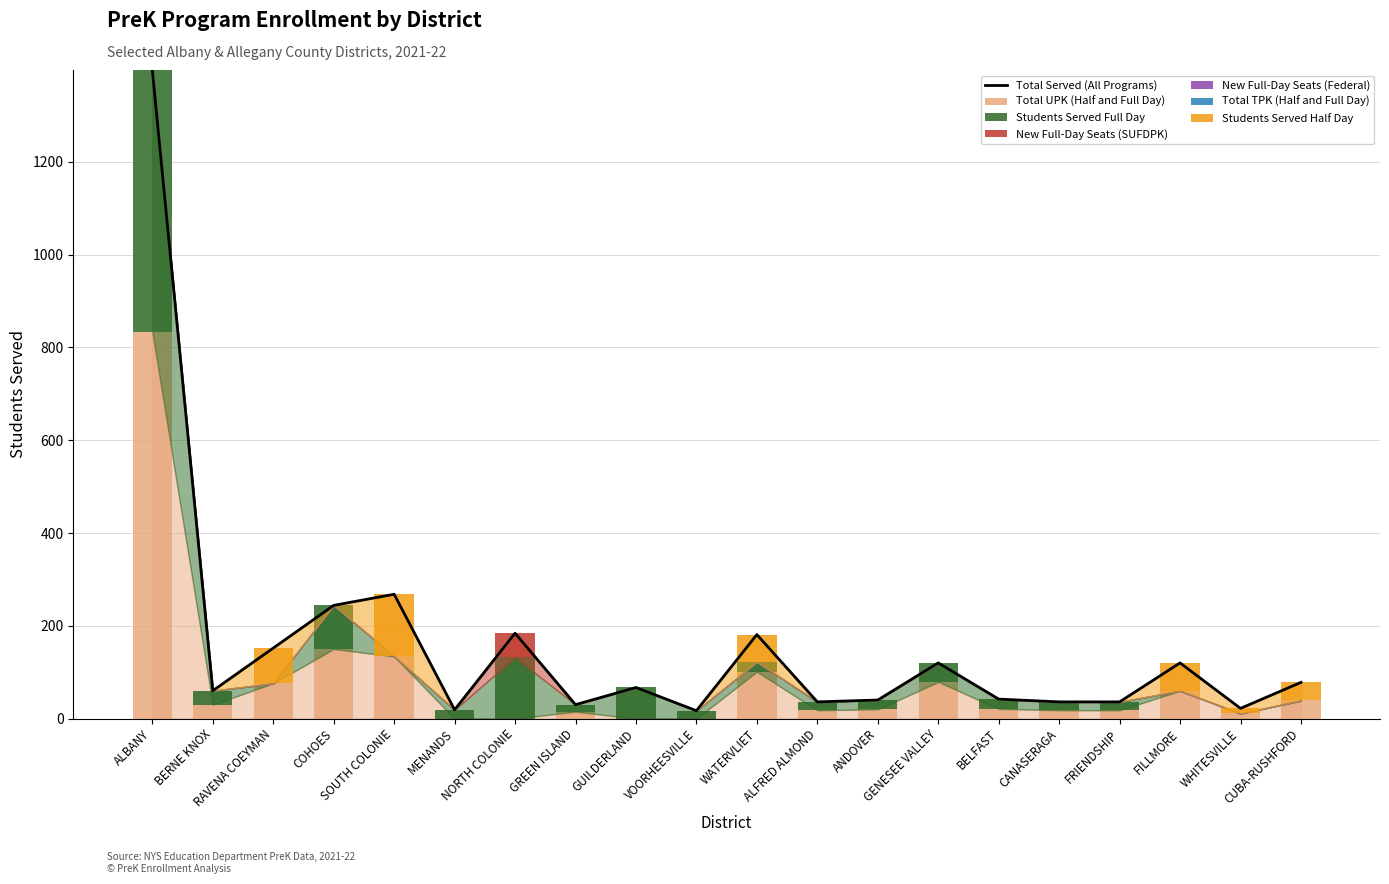

What is the difference between the highest and lowest values at RAVENA COEYMAN?

76